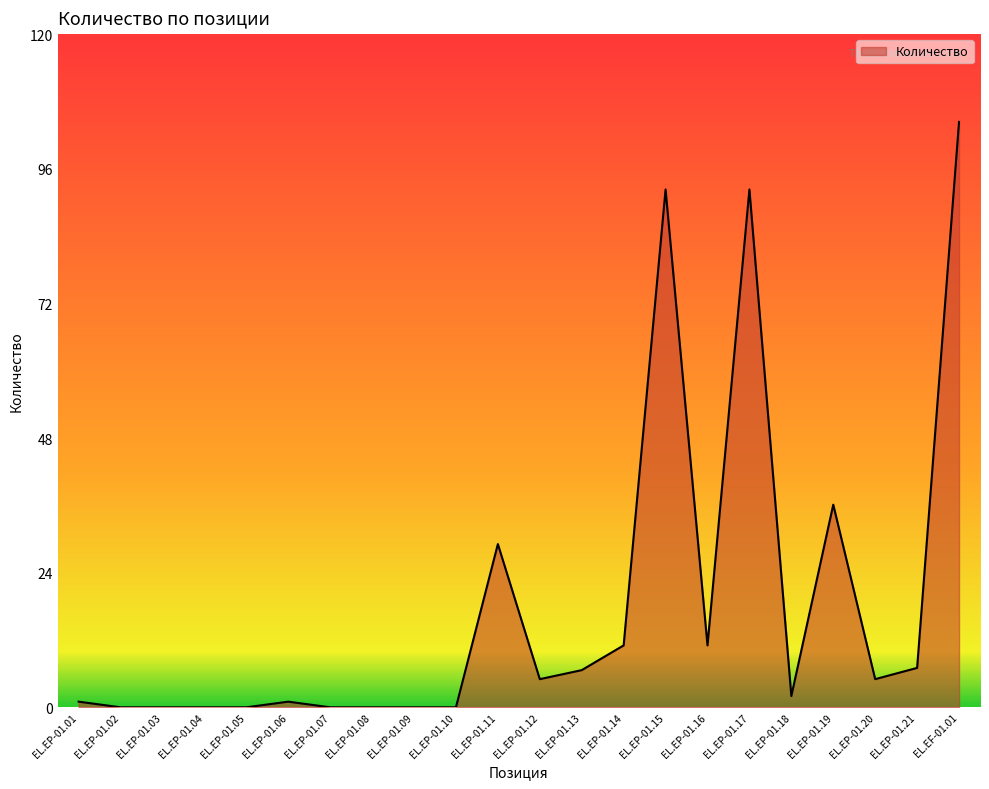

What position from the left is EL.EP-01.16?

16